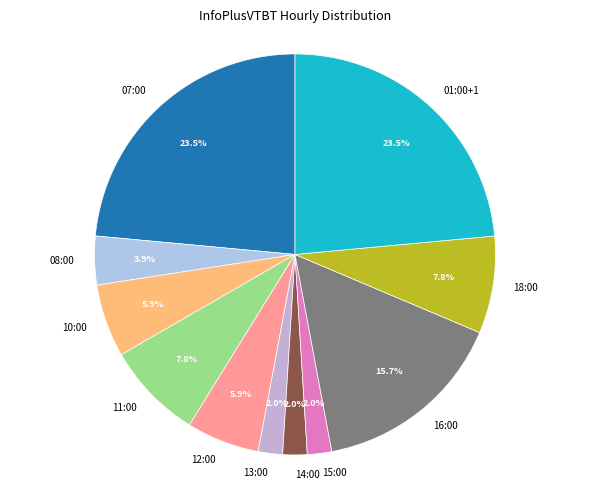

To the nearest percent, what percentage of the pie is 15:00?

2%